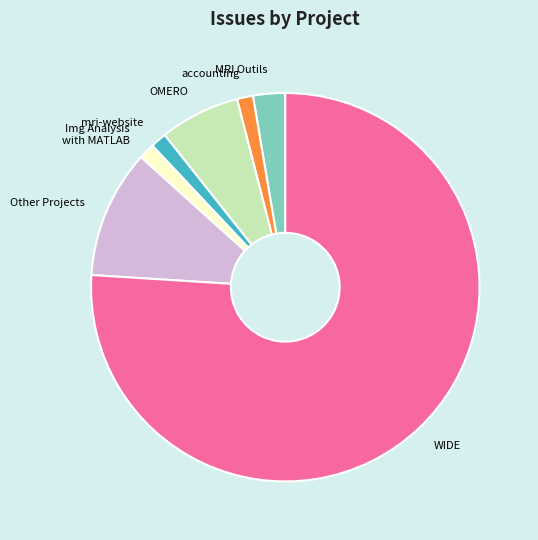

Between mri-website and MRI Outils, which is larger?

MRI Outils